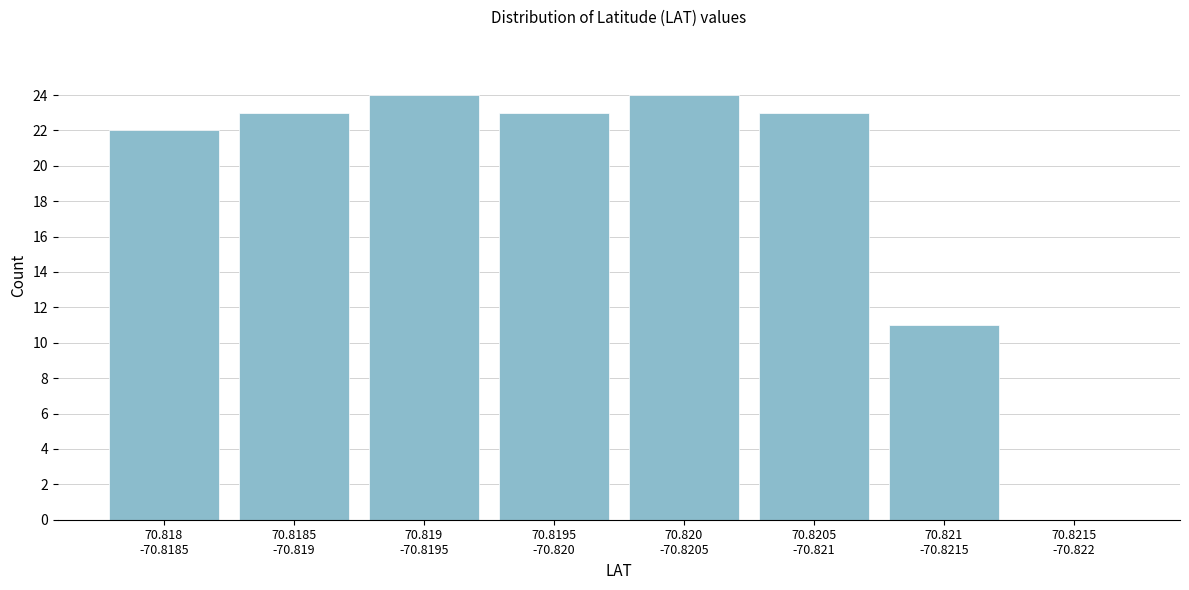

What is the maximum value shown in the chart?

24